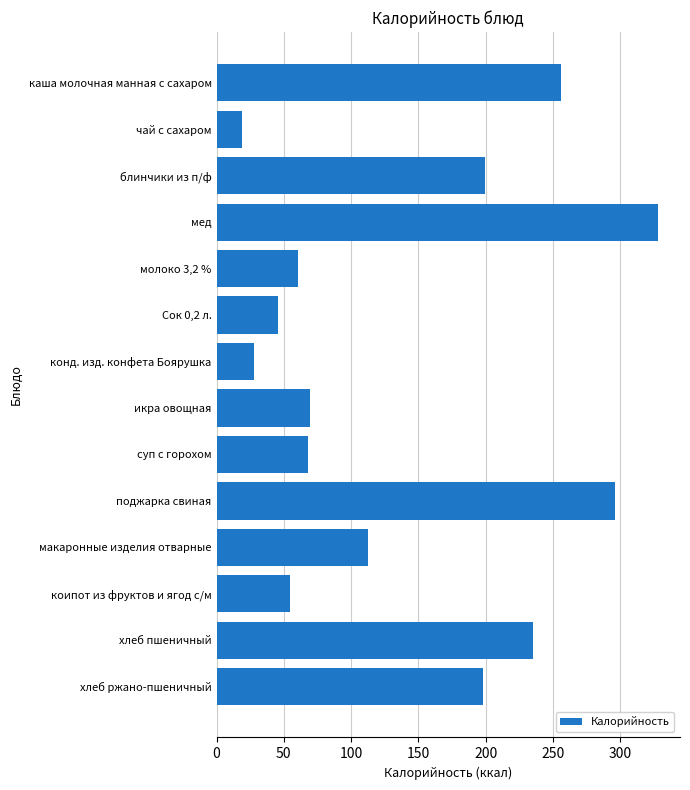

Which category has the highest value across all series?

мед